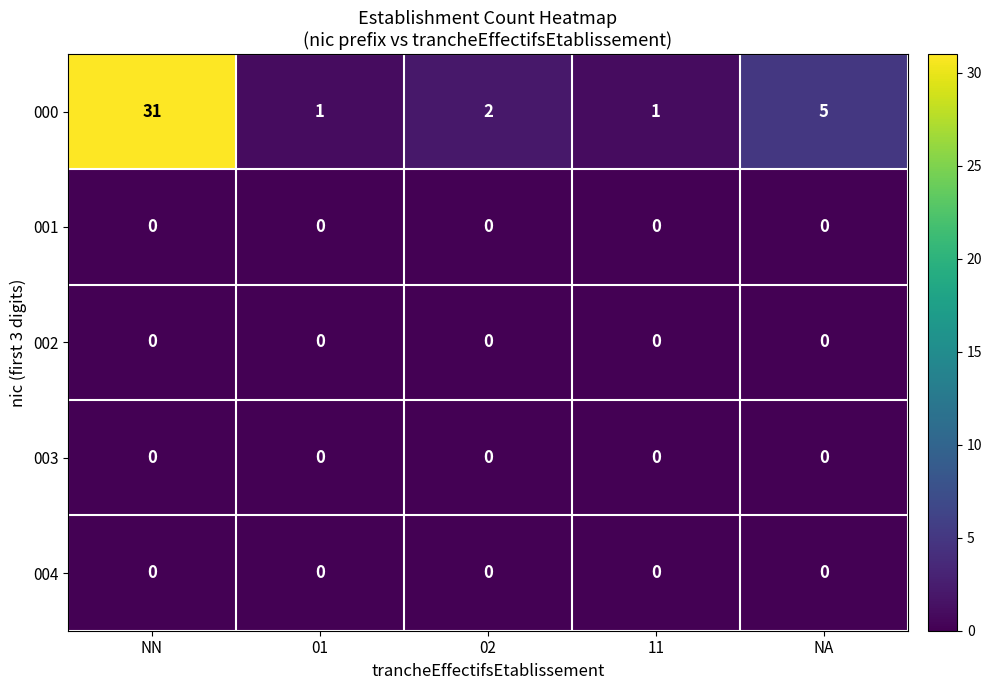

At which category does the chart reach its peak across all series?

NN